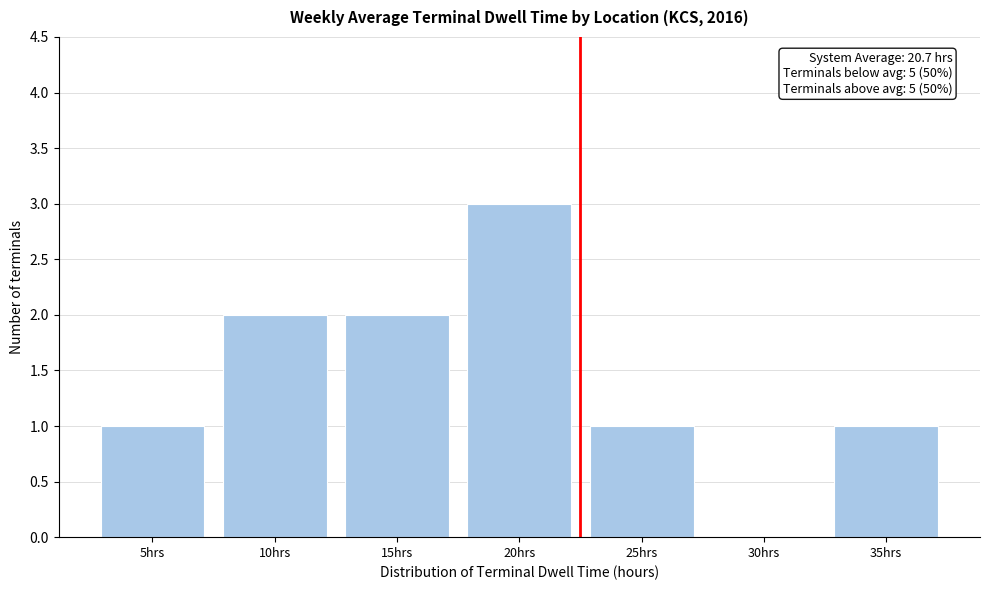

Reading left to right, transcribe all the data shown in this chart.

5hrs=1	10hrs=2	15hrs=2	20hrs=3	25hrs=1	30hrs=0	35hrs=1